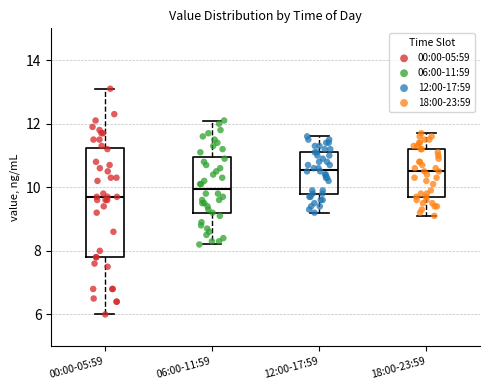

Reading left to right, read every box against the y-axis: the position of its median line, the range the box covers, and the ends of its whiskers. The values are not printed on the chart, so give them approximately, as read against the axis.

00:00-05:59: median 9.8, box 7.8 to 11.2, whiskers 6.0 to 13.2
06:00-11:59: median 10.0, box 9.2 to 11.0, whiskers 8.2 to 12.2
12:00-17:59: median 10.6, box 9.8 to 11.2, whiskers 9.2 to 11.6
18:00-23:59: median 10.6, box 9.8 to 11.2, whiskers 9.2 to 11.8